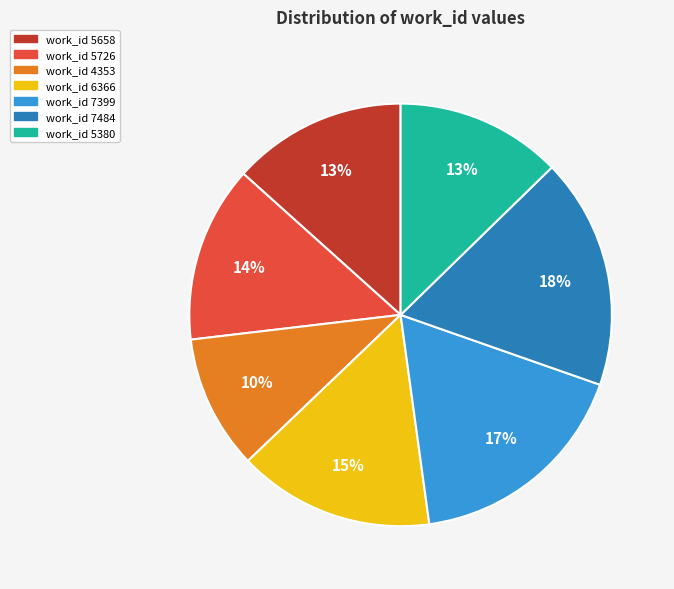

How many segments does this pie chart have?

7